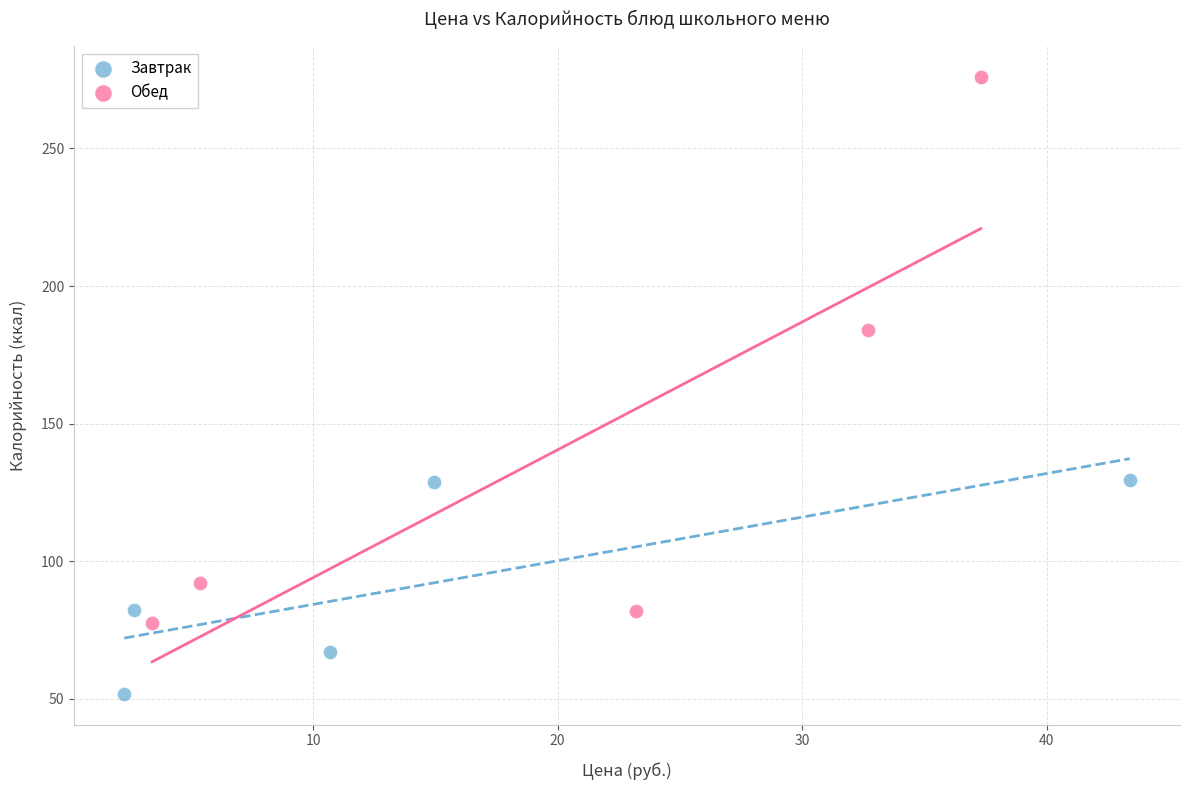

Which series reaches the maximum Y coordinate?

Обед